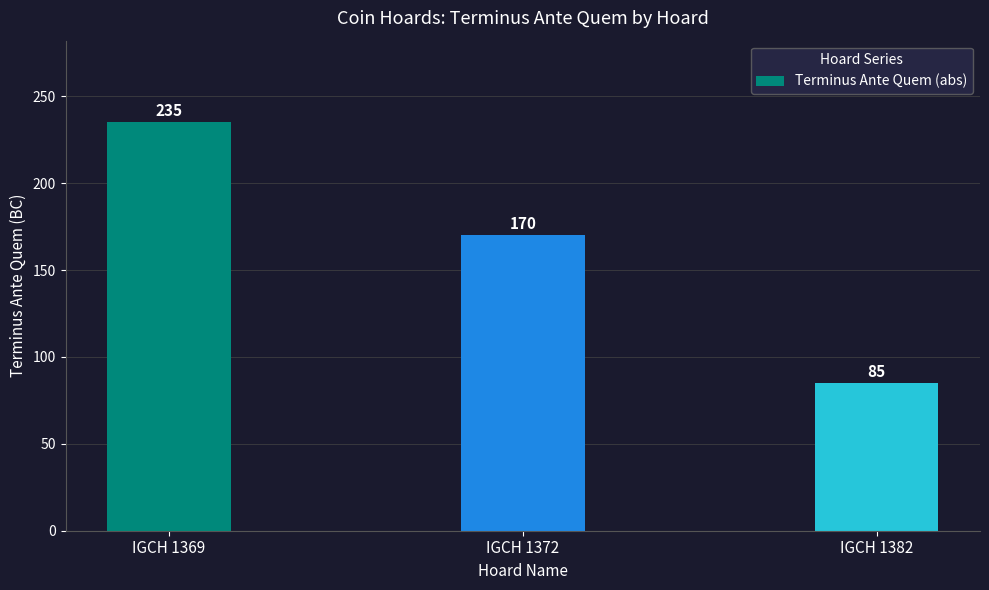

Reading left to right, extract all data points from this chart.

235	170	85